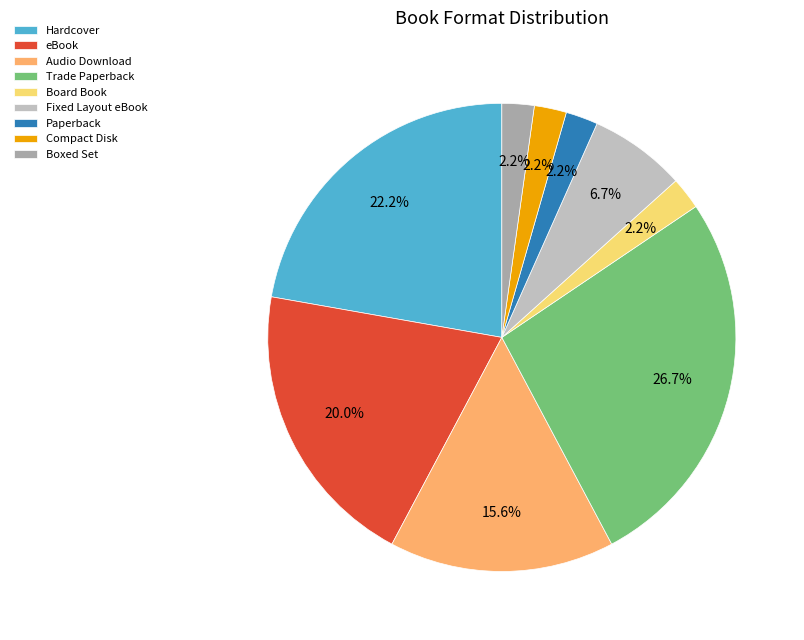

The Audio Download slice represents 8% of the pie. True or false?

False